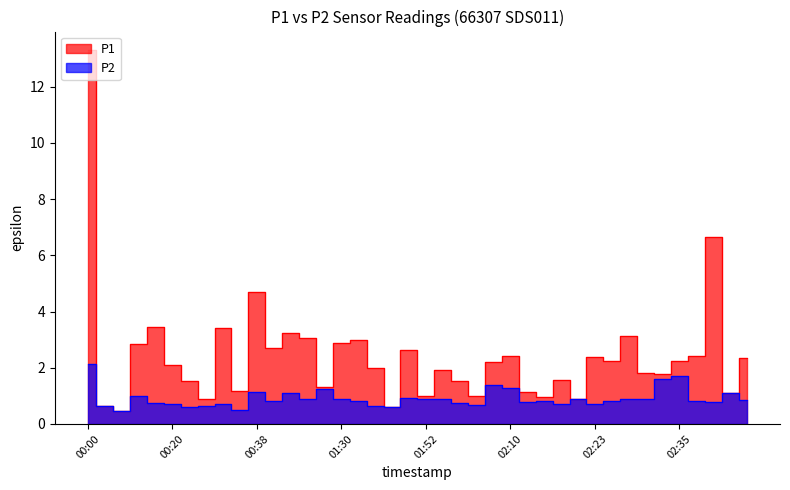

What are all the series names shown in the legend?

P1, P2